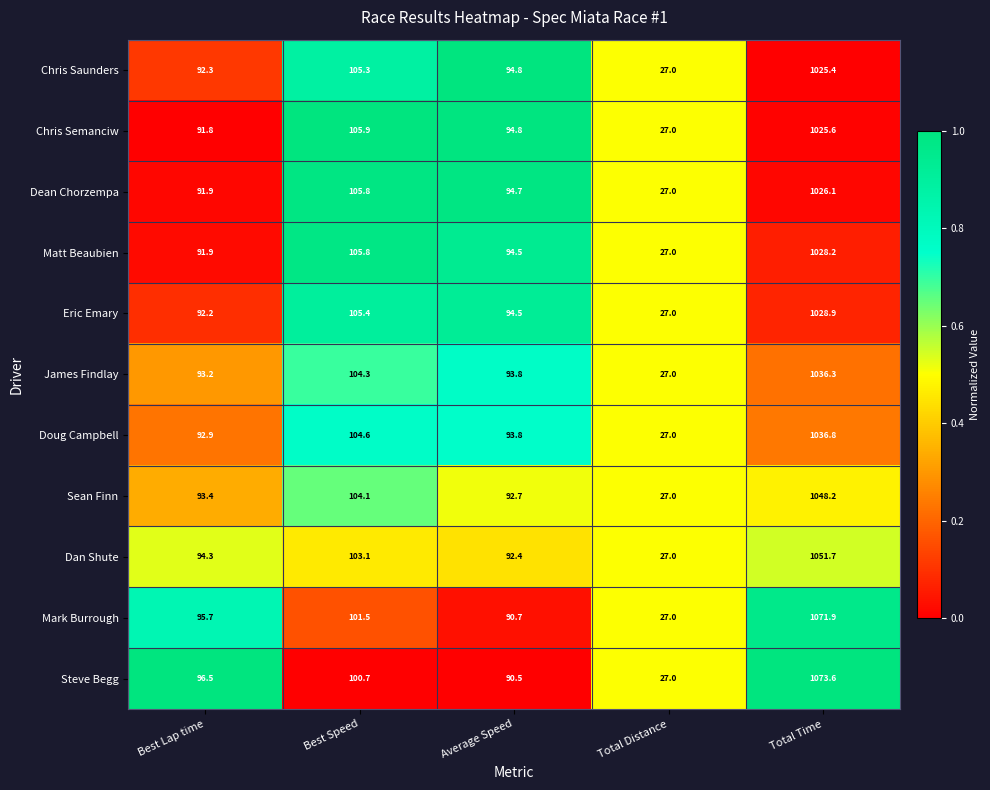

What is the difference between the second highest and second lowest values in the James Findlay series?

11.1